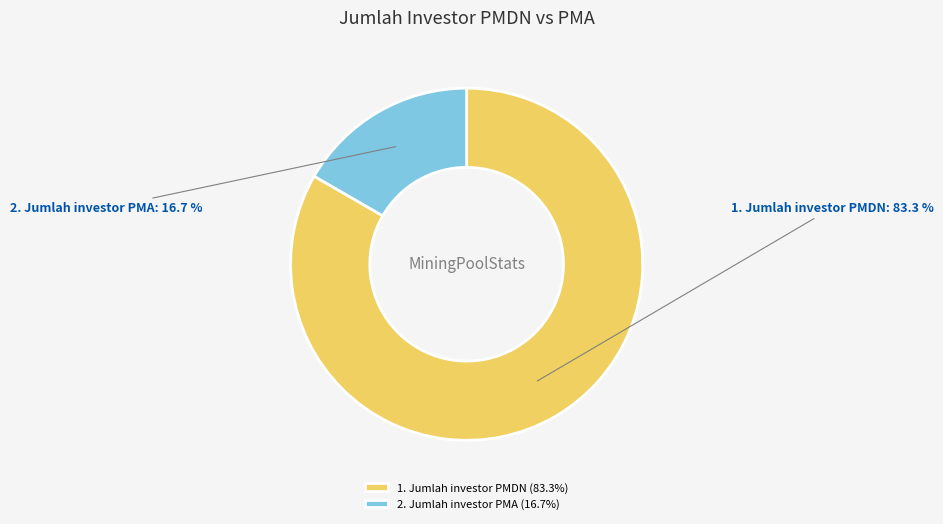

Approximately how many times larger is the value at 1. Jumlah investor PMDN compared to 2. Jumlah investor PMA?

5.0